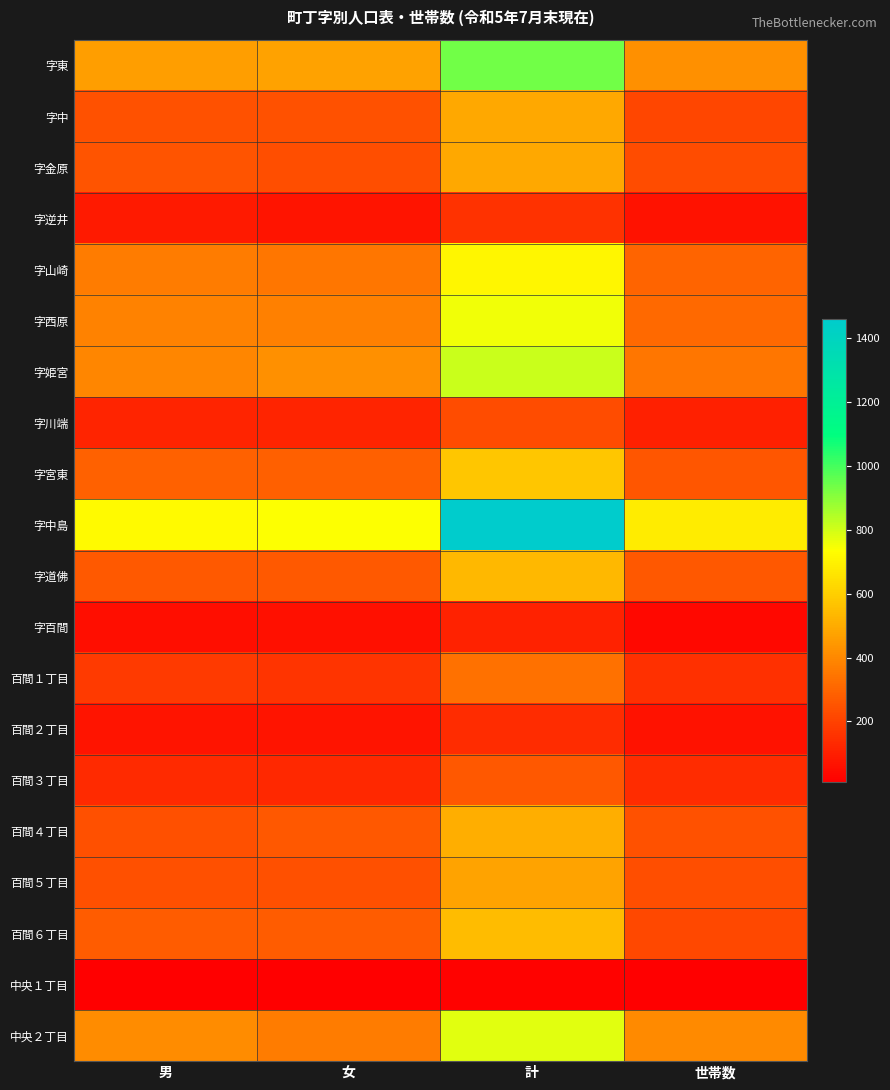

What is the total value across all series at 計?

10298